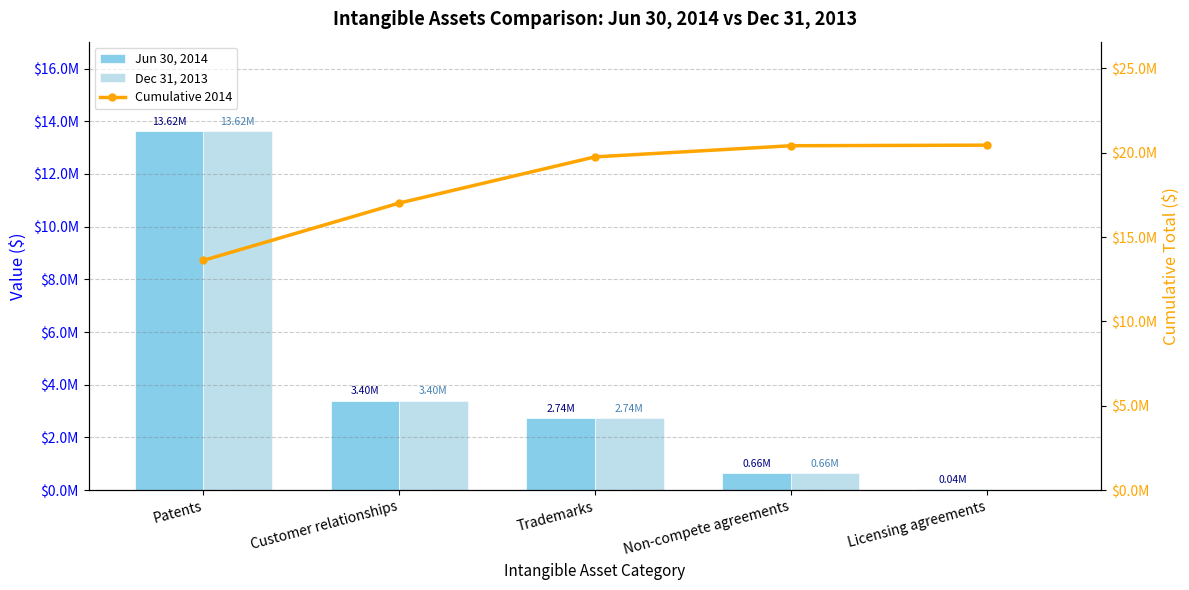

What is the label of the 5th bar from the left?

Licensing agreements